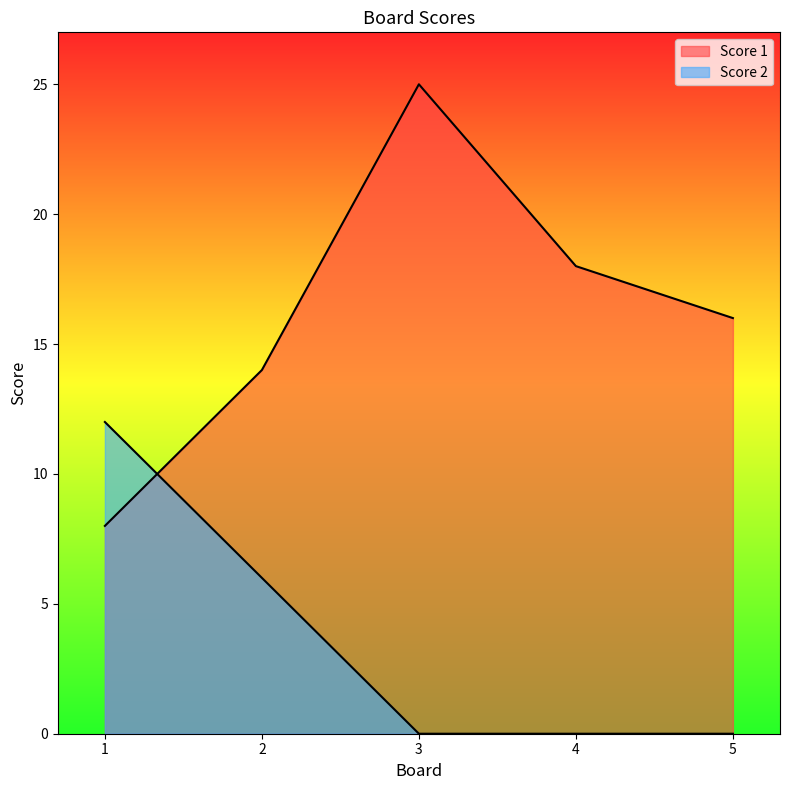

How many lines are shown in the chart?

2